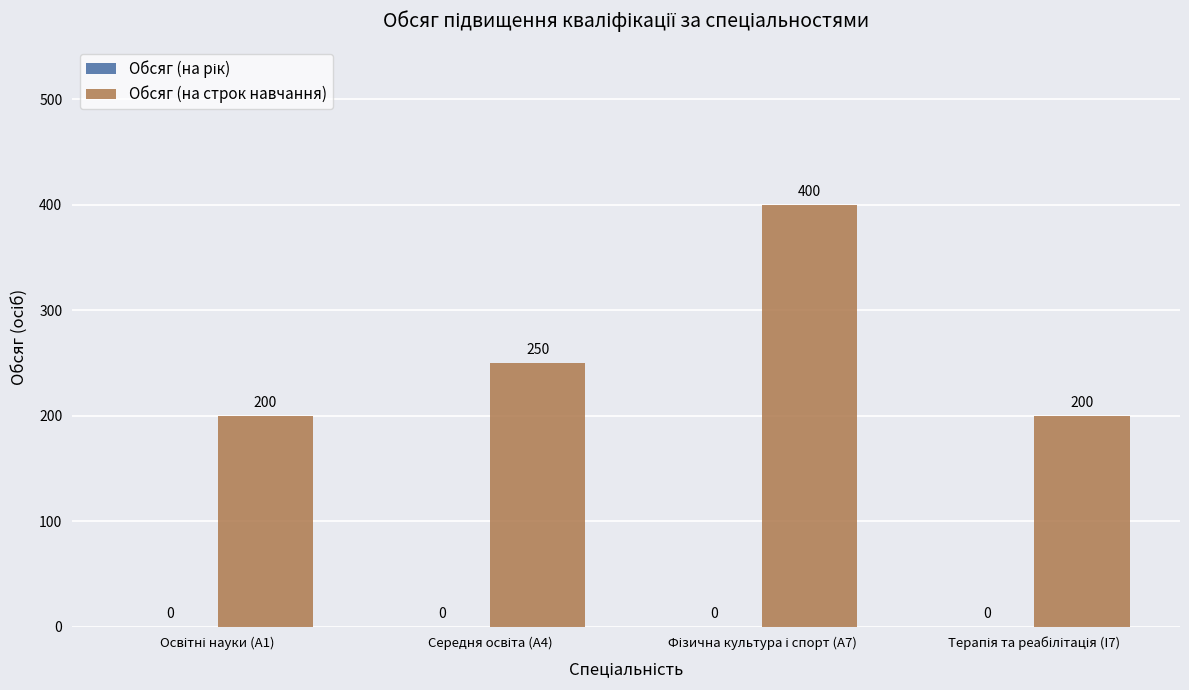

What is the value of the 3rd bar from the left?

400